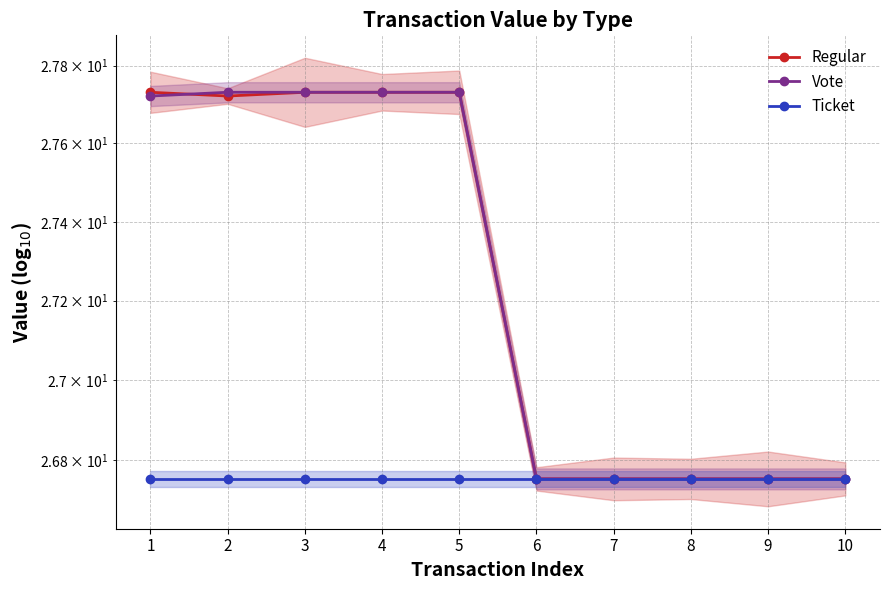

Reading left to right, what are all the values shown in this chart?

Regular: 1=27.7	2=27.7	3=27.7	4=27.7	5=27.7	6=26.8	7=26.8	8=26.8	9=26.8	10=26.8
Vote: 1=27.7	2=27.7	3=27.7	4=27.7	5=27.7	6=26.8	7=26.8	8=26.8	9=26.8	10=26.8
Ticket: 1=26.8	2=26.8	3=26.8	4=26.8	5=26.8	6=26.8	7=26.8	8=26.8	9=26.8	10=26.8